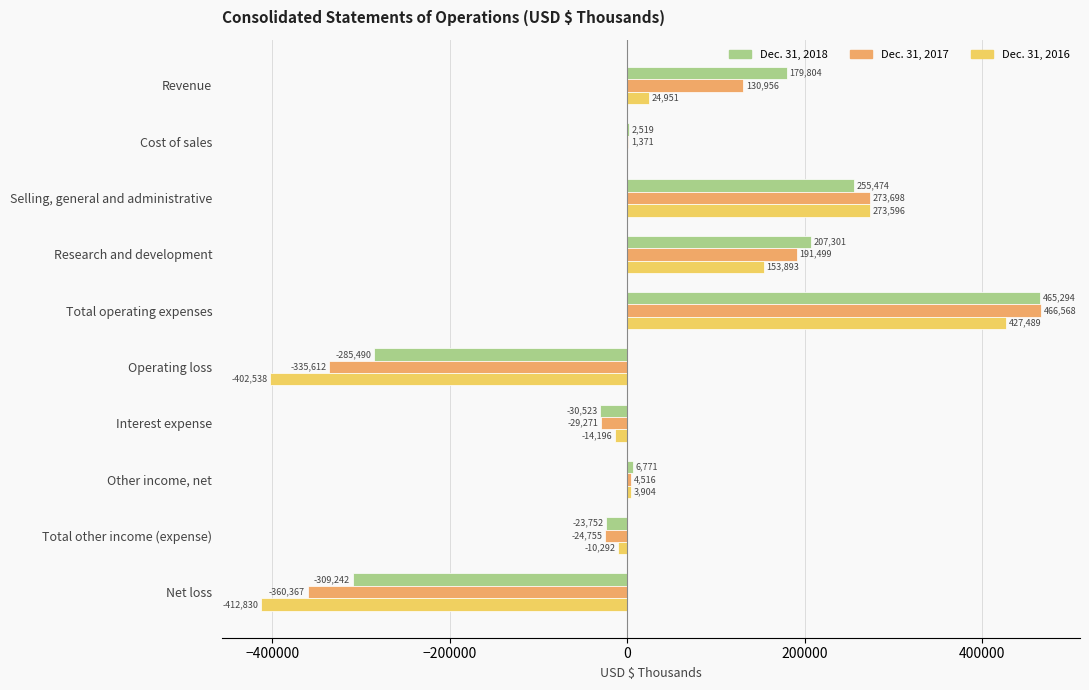

What is the sum of the Dec. 31, 2016 values at Total operating expenses and Net loss?

14659